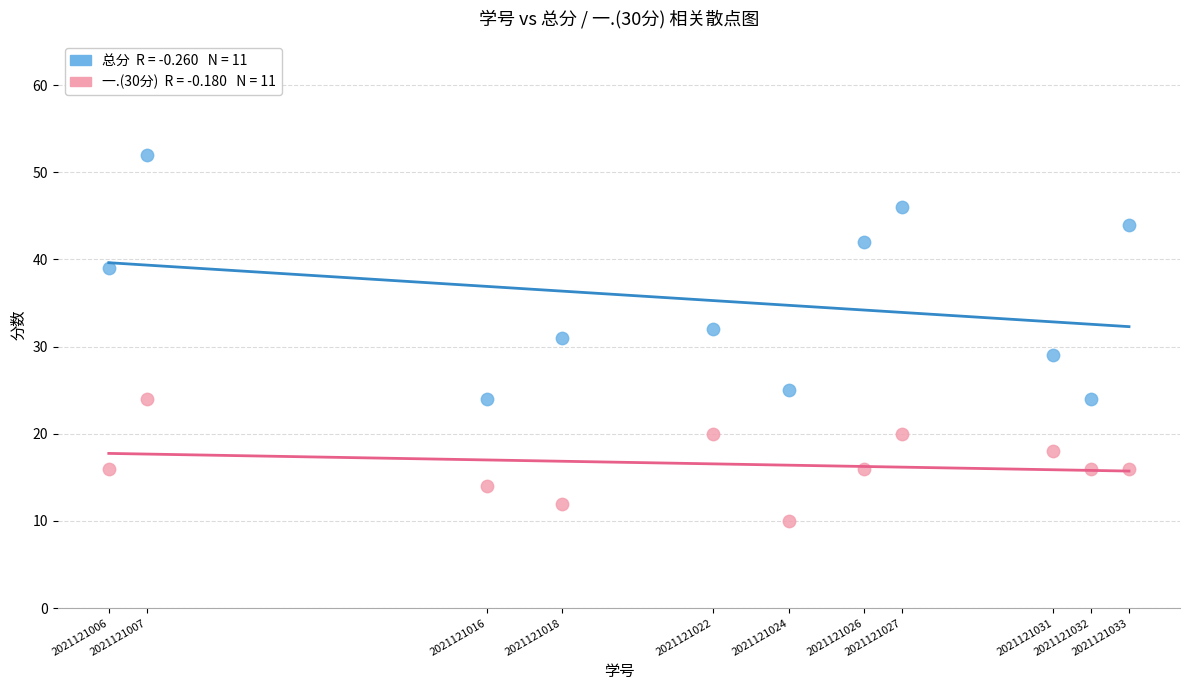

Across all data points, what is the range of Y values (max minus min)?

42